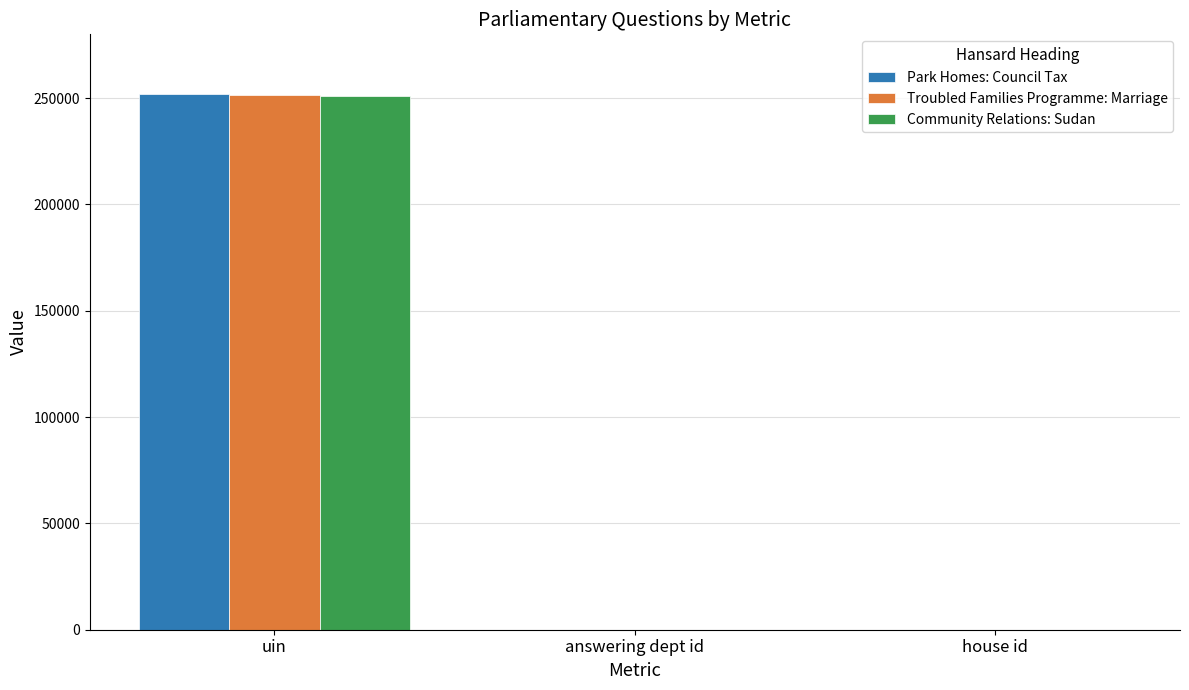

At which label is Community Relations: Sudan closest to 125615?

answering dept id